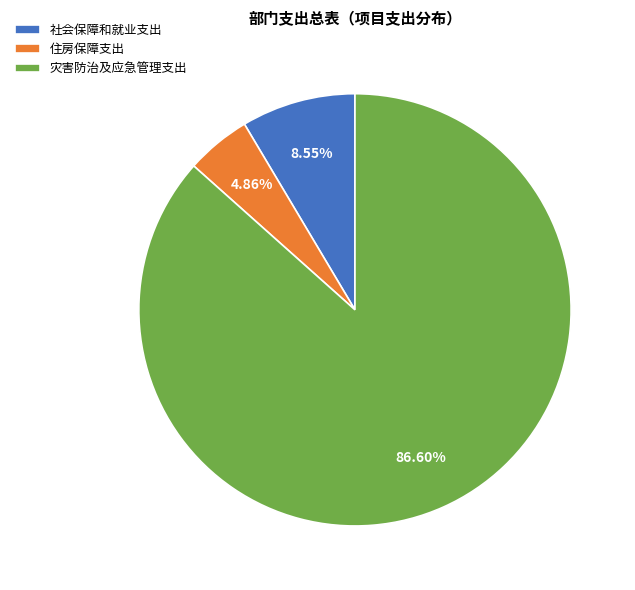

Which category has the smallest portion of the pie?

住房保障支出